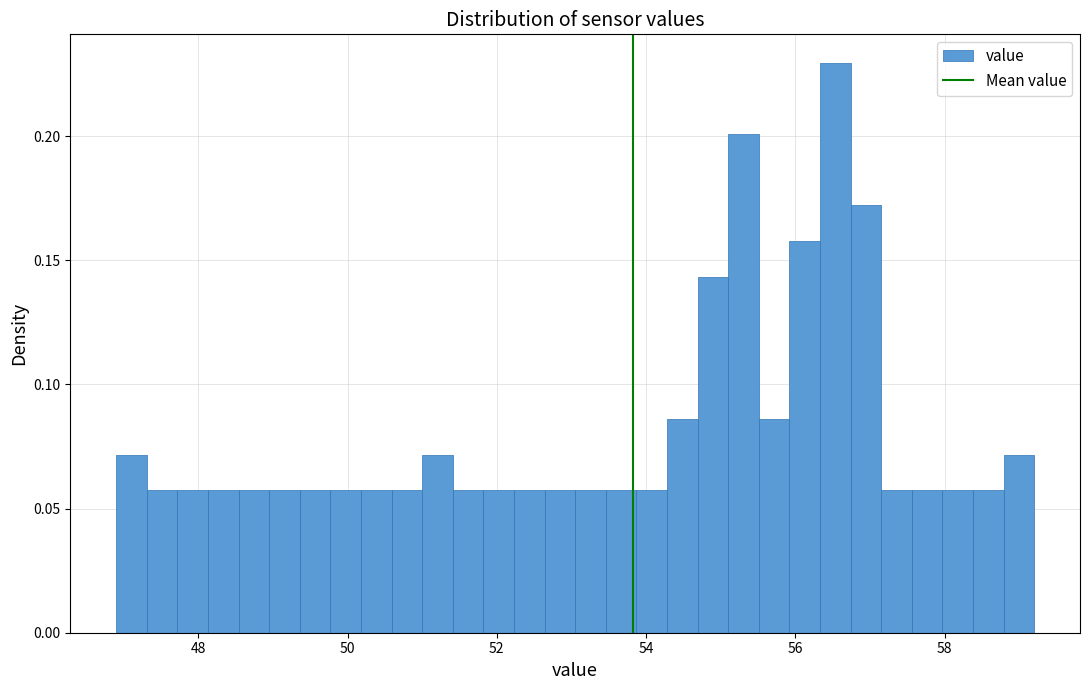

Read against the x-axis, roughly where is the centre of the tallest bar?

56.6